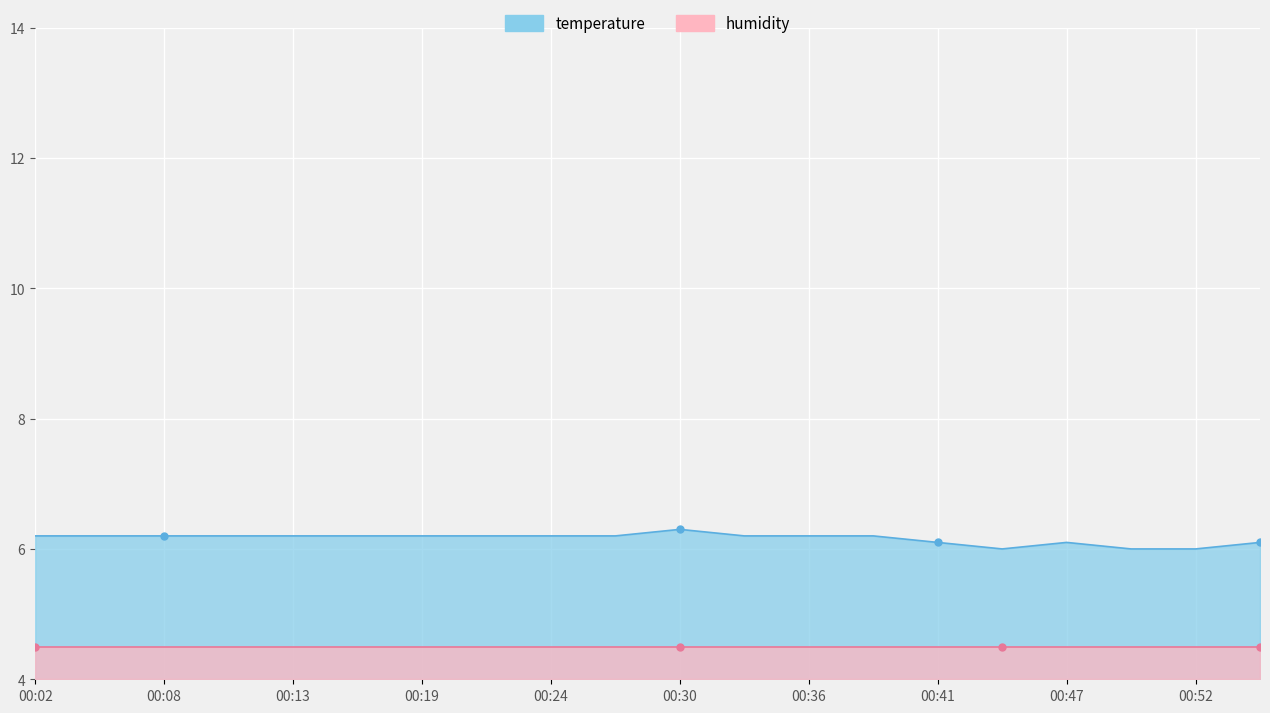

Rank the categories by value from highest to lowest.

00:30, 00:02, 00:05, 00:08, 00:11, 00:13, 00:16, 00:19, 00:22, 00:24, 00:27, 00:33, 00:36, 00:38, 00:41, 00:47, 00:55, 00:44, 00:50, 00:52